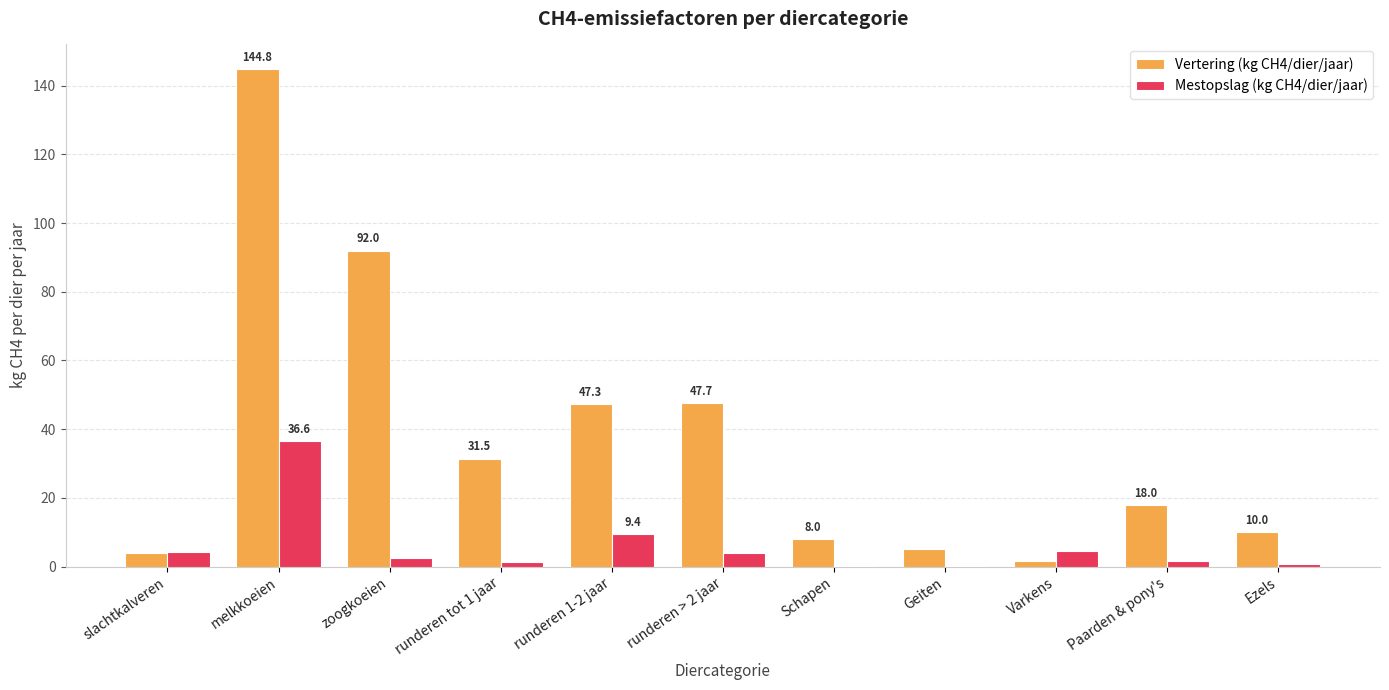

How many groups of bars are there?

11